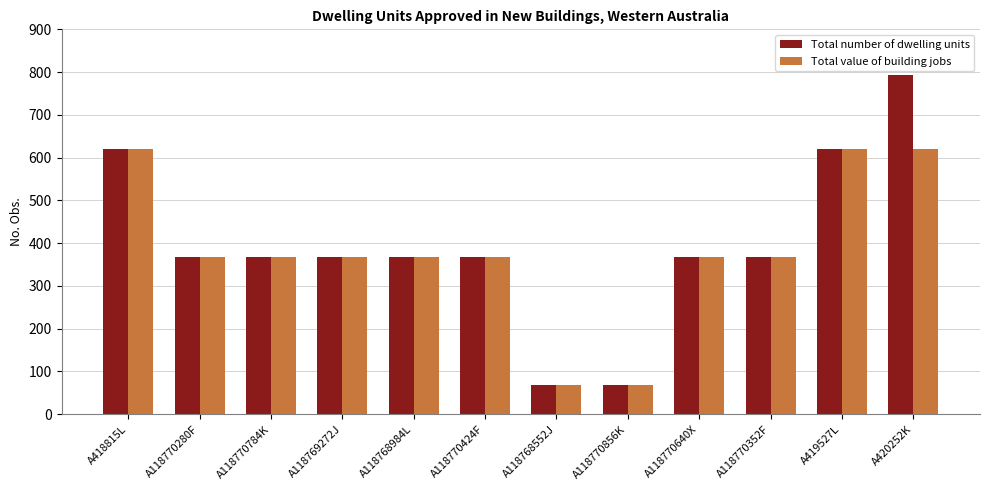

Which series has the widest spread of values?

Total number of dwelling units